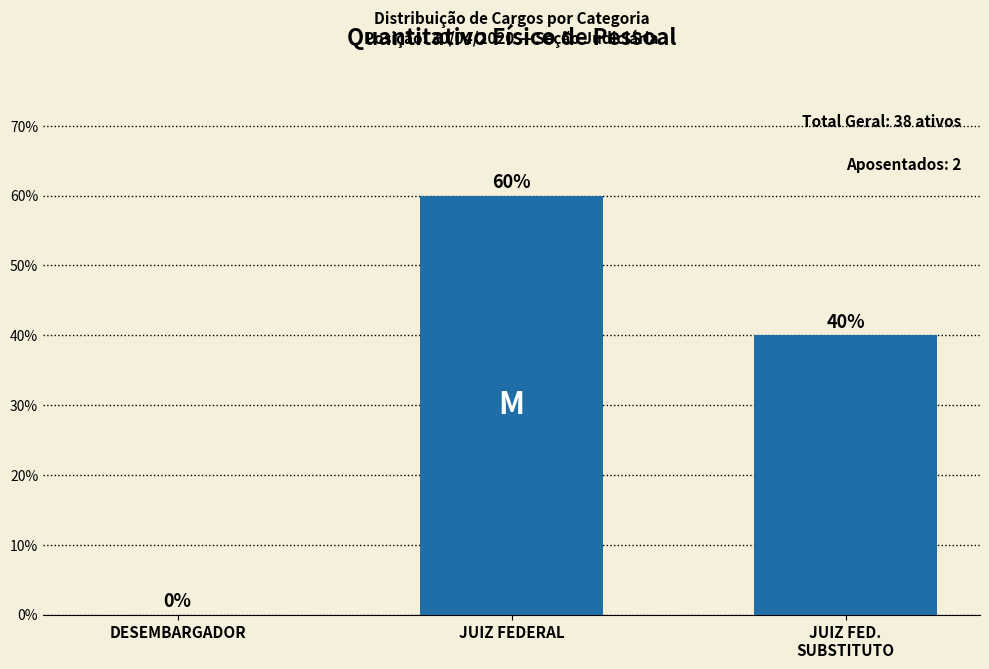

What value does the data have at JUIZ FEDERAL, to the nearest 10?

60